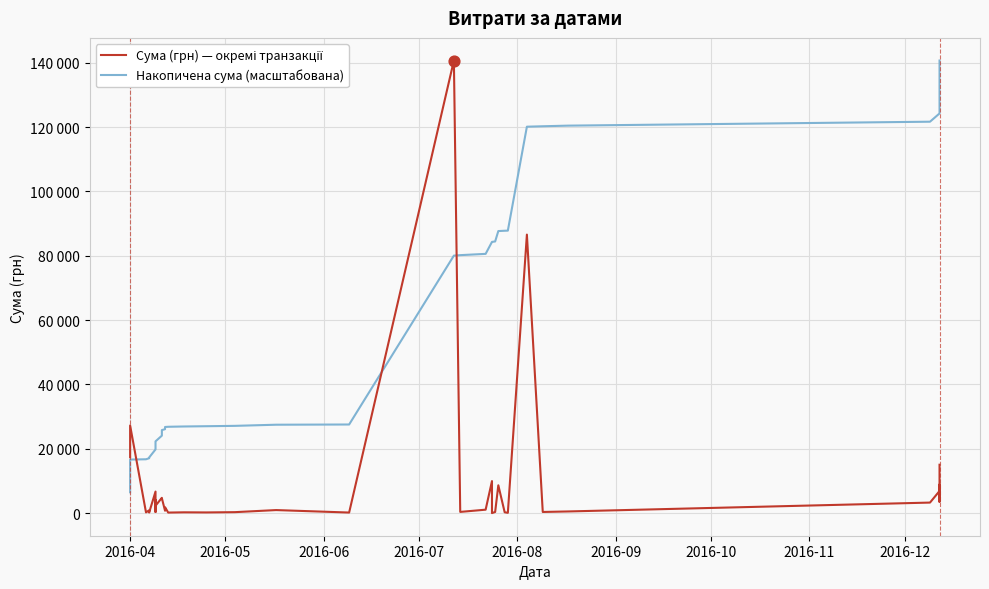

Which series has the largest Y range (max minus min)?

Сума (грн) — окремі транзакції